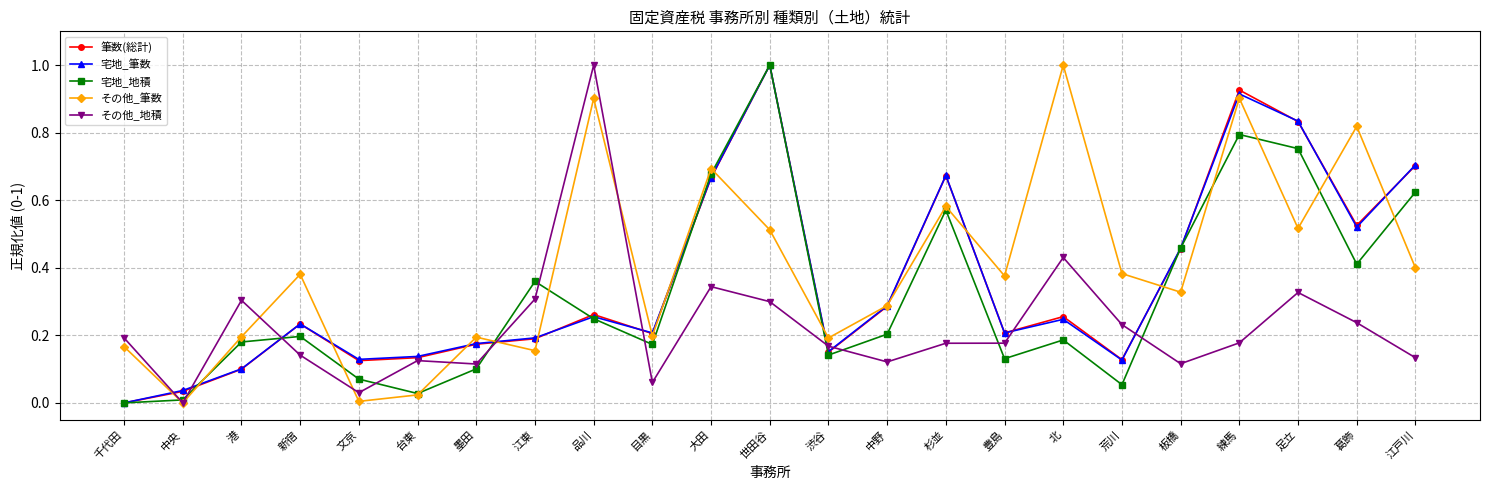

Which series changed the most between 目黒 and 北?

その他_筆数